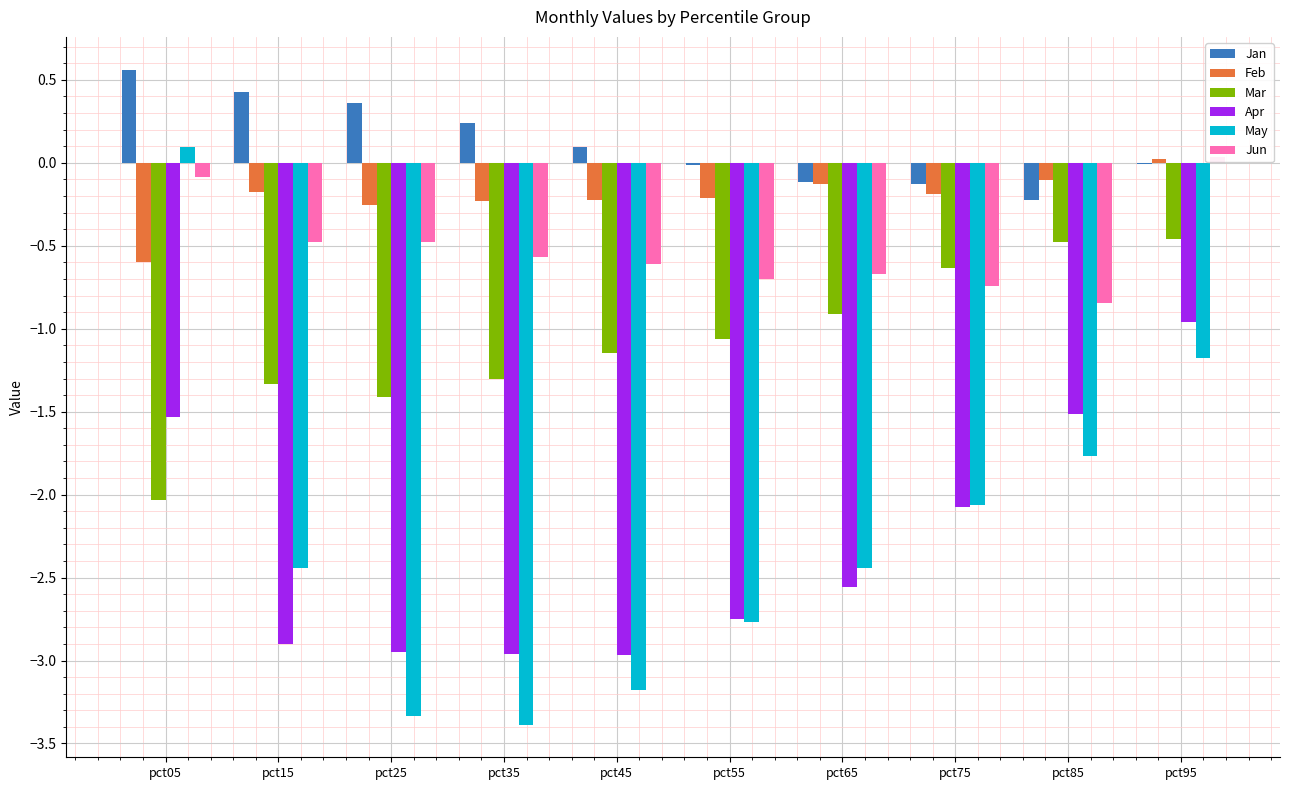

Reading left to right, transcribe all the data shown in this chart.

Jan: 0.6	0.4	0.4	0.2	0.1	-0.0	-0.1	-0.1	-0.2	-0.0
Feb: -0.6	-0.2	-0.3	-0.2	-0.2	-0.2	-0.1	-0.2	-0.1	0.0
Mar: -2.0	-1.3	-1.4	-1.3	-1.1	-1.1	-0.9	-0.6	-0.5	-0.5
Apr: -1.5	-2.9	-2.9	-3.0	-3.0	-2.7	-2.6	-2.1	-1.5	-1.0
May: 0.1	-2.4	-3.3	-3.4	-3.2	-2.8	-2.4	-2.1	-1.8	-1.2
Jun: -0.1	-0.5	-0.5	-0.6	-0.6	-0.7	-0.7	-0.7	-0.8	0.0